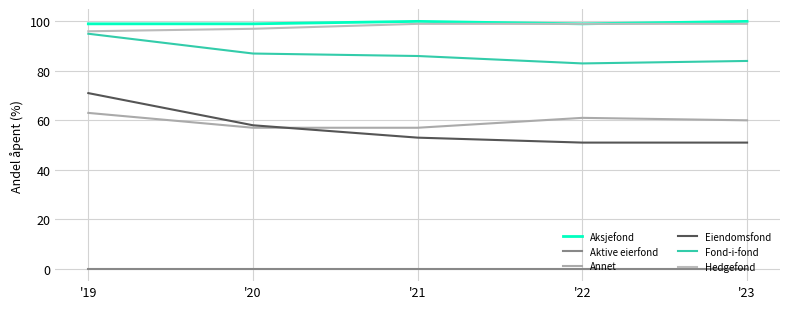

True or false: Fond-i-fond has a value of 86 at '21.

True